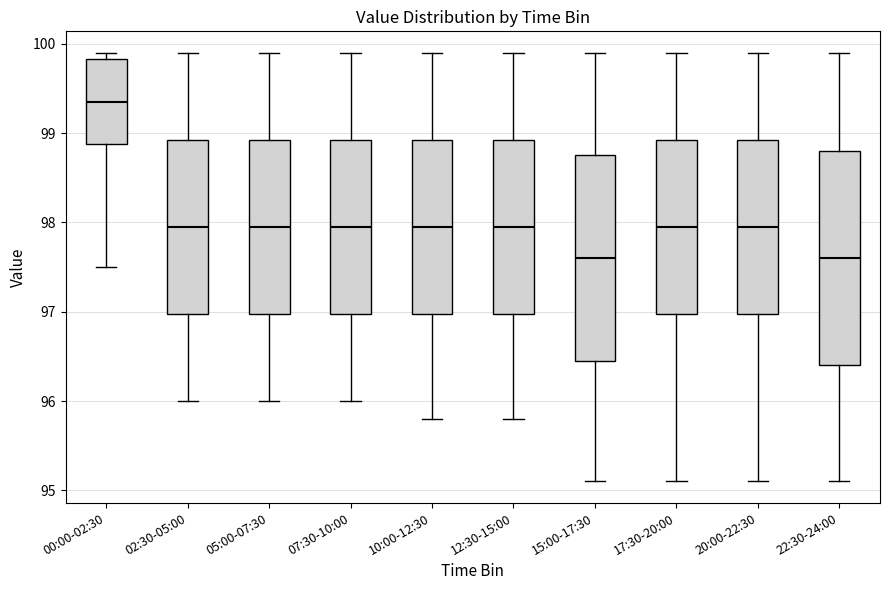

Where is the lower edge of the box for 00:00-02:30 on the y-axis? The values are not printed on the chart, so give them approximately, as read against the axis.

98.9